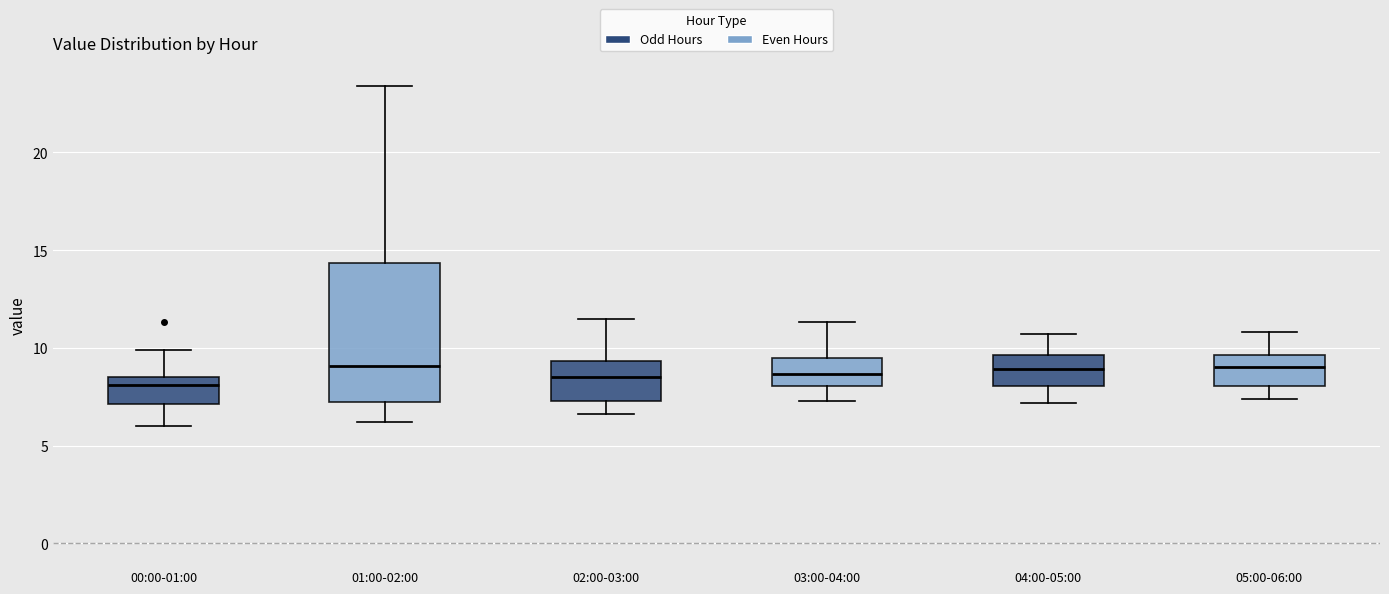

Comparing the boxes themselves (not the whiskers), which one is the tallest?

01:00-02:00